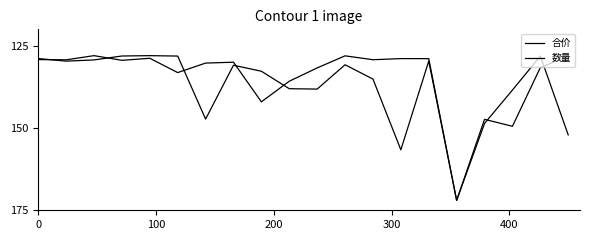

After their last crossing, which series has the higher values: 合价 or 数量?

合价